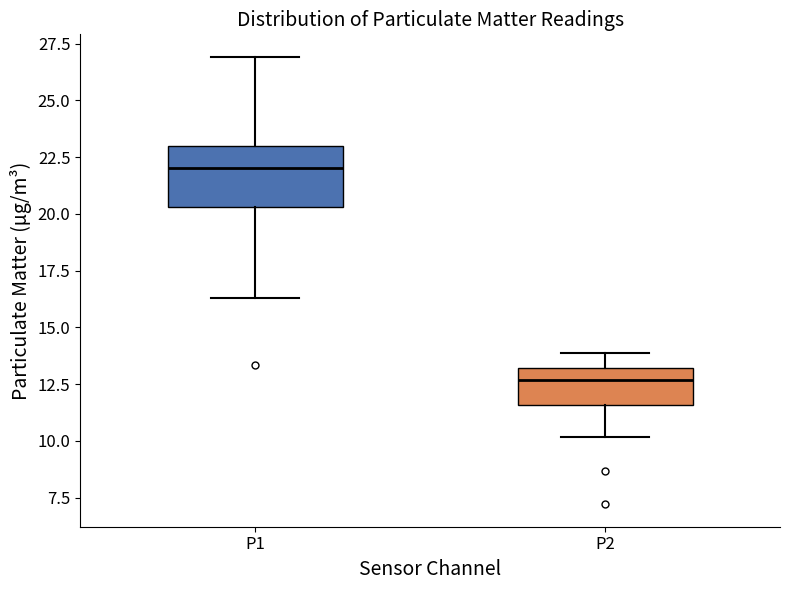

Which box is the tallest, from its lower edge to its upper edge?

P1